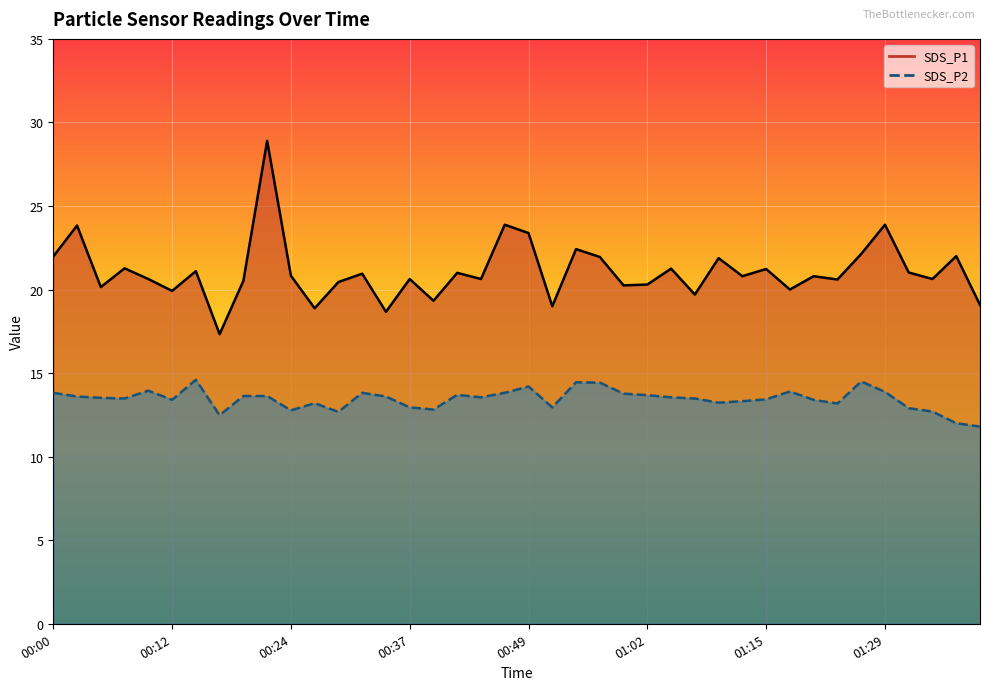

How many lines are shown in the chart?

2